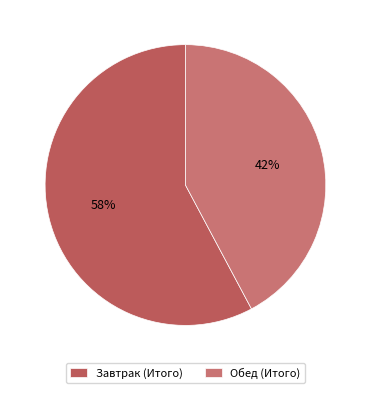

To the nearest percent, what percentage of the pie is Обед (Итого)?

42%